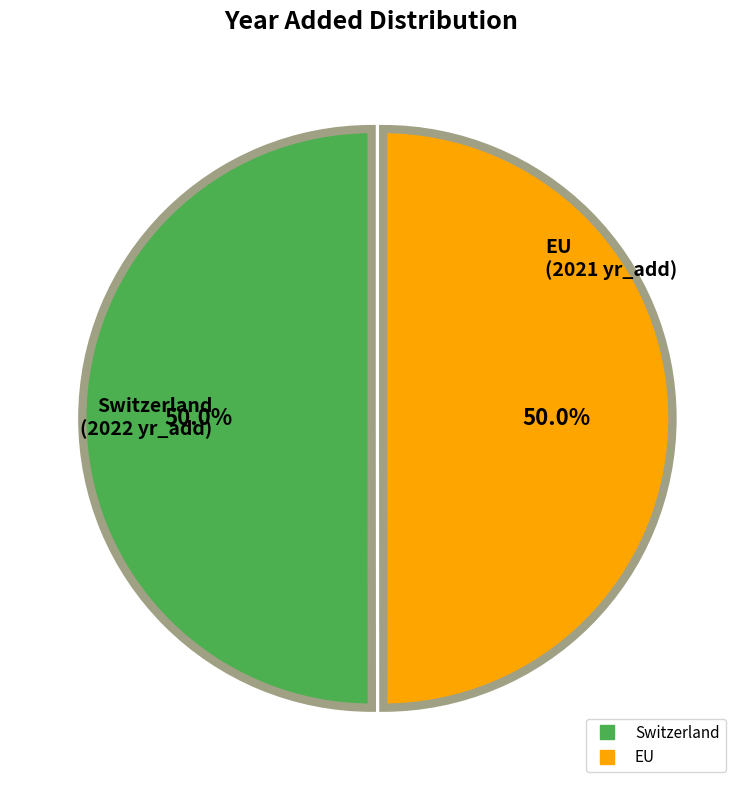

What portion of the pie excludes Switzerland?

50.0%